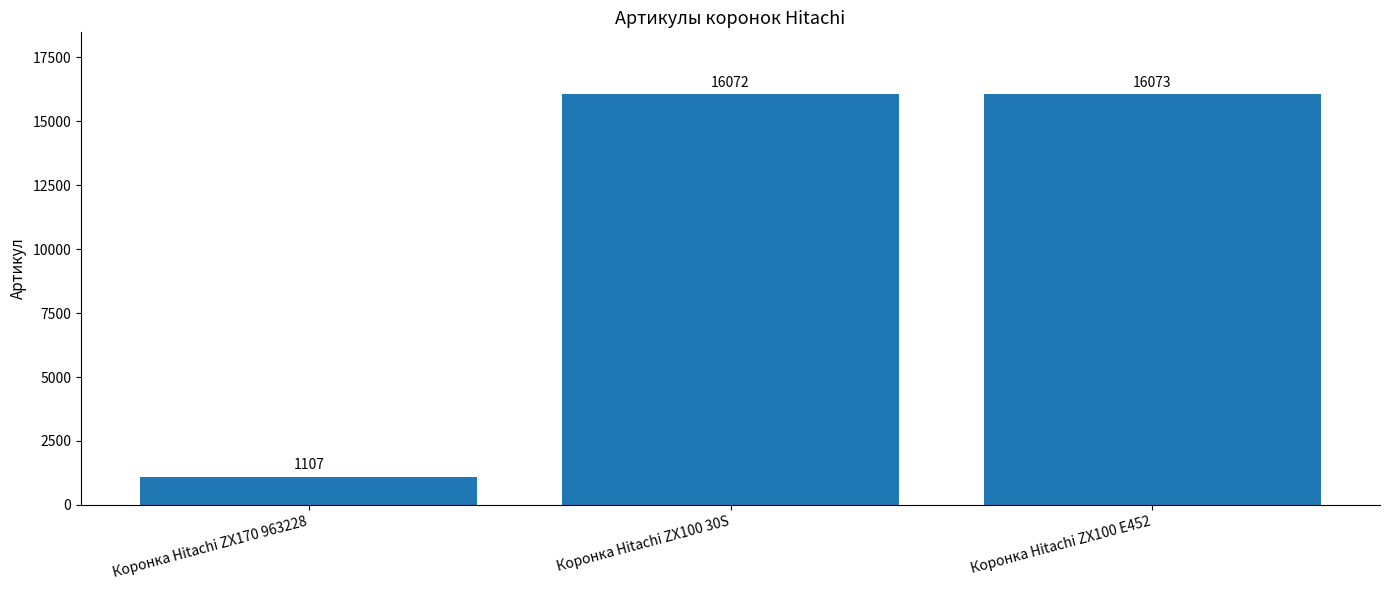

Reading left to right, list all the values displayed in this chart.

1107	16072	16073